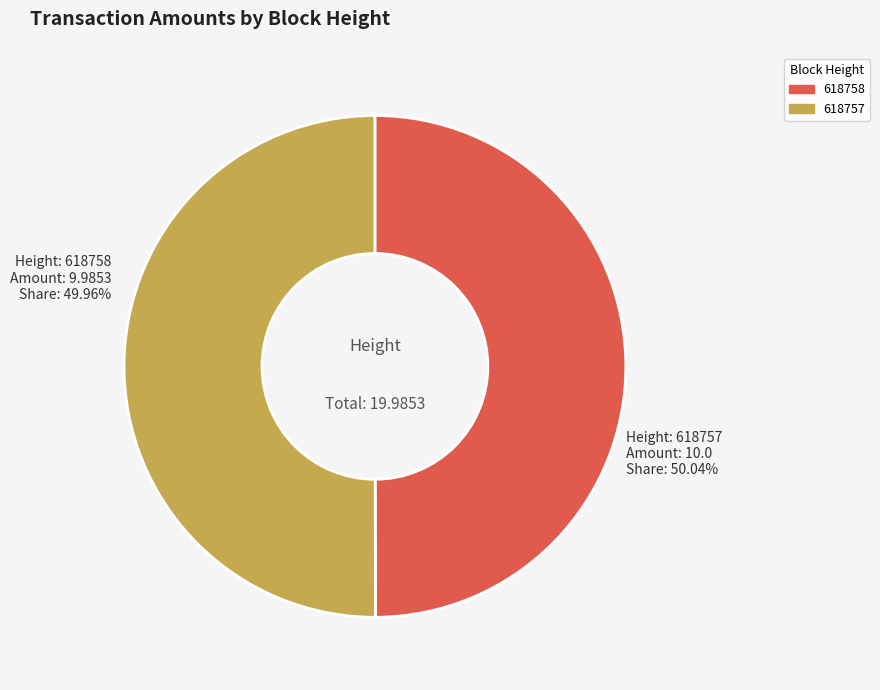

Which slice is the largest?

618757